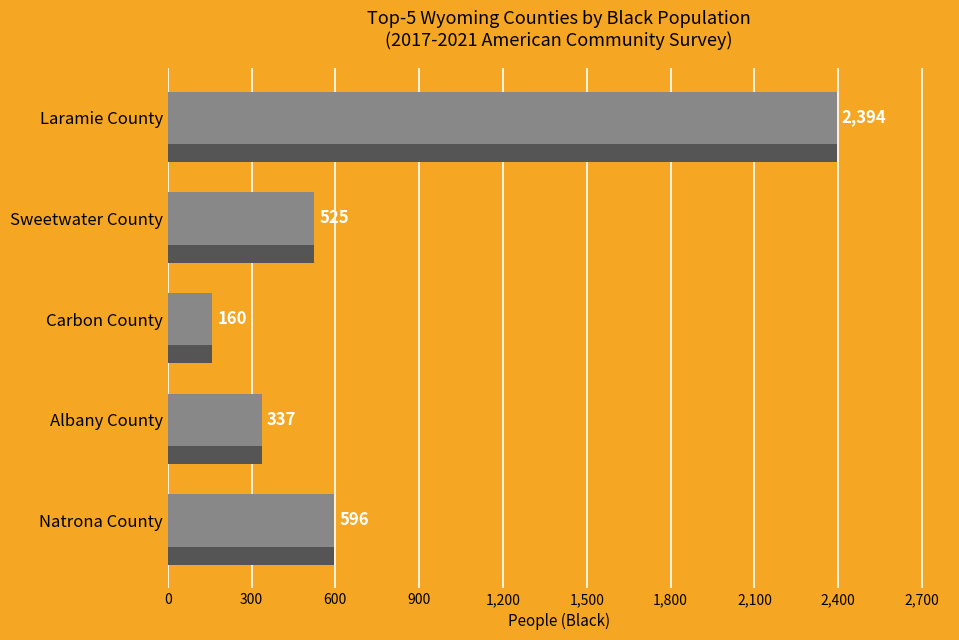

Reading top to bottom, transcribe all the data shown in this chart.

Laramie County=2394	Sweetwater County=525	Carbon County=160	Albany County=337	Natrona County=596